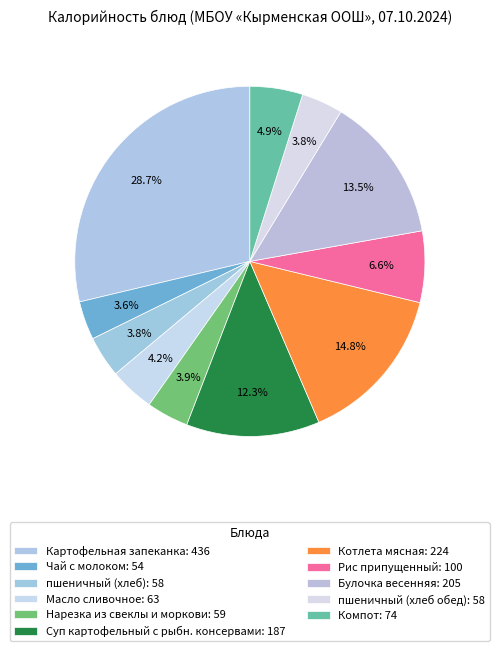

Does Картофельная запеканка account for over 50% of the chart?

No